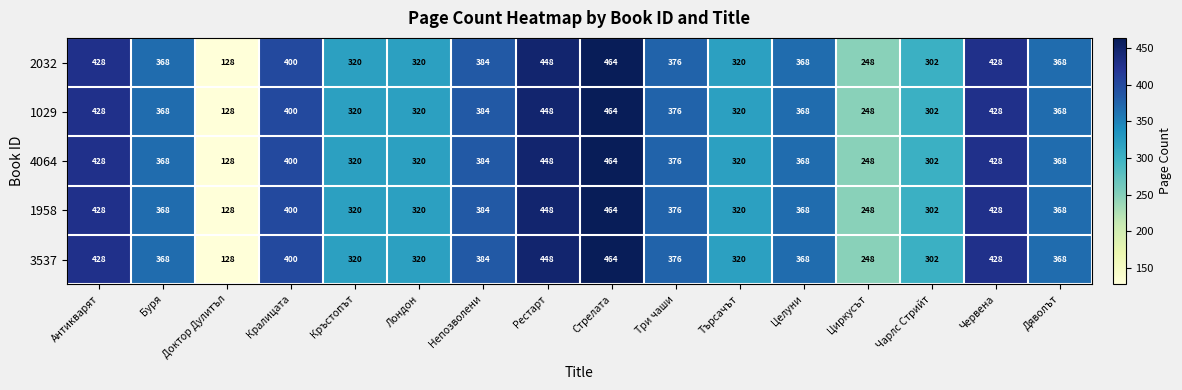

What is the total value across all series at Буря?

1840